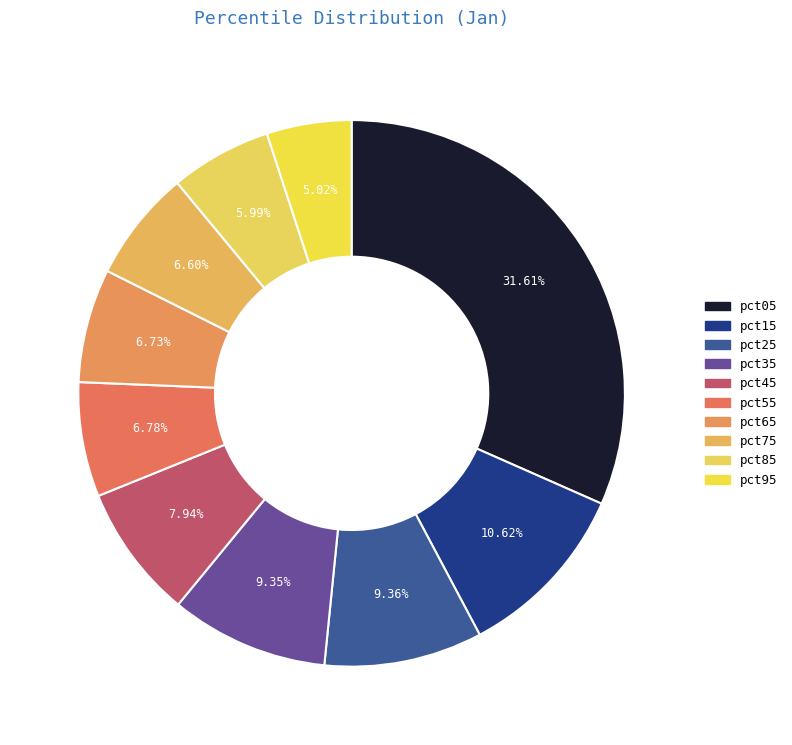

What percentage is NOT represented by pct55?

93.2%